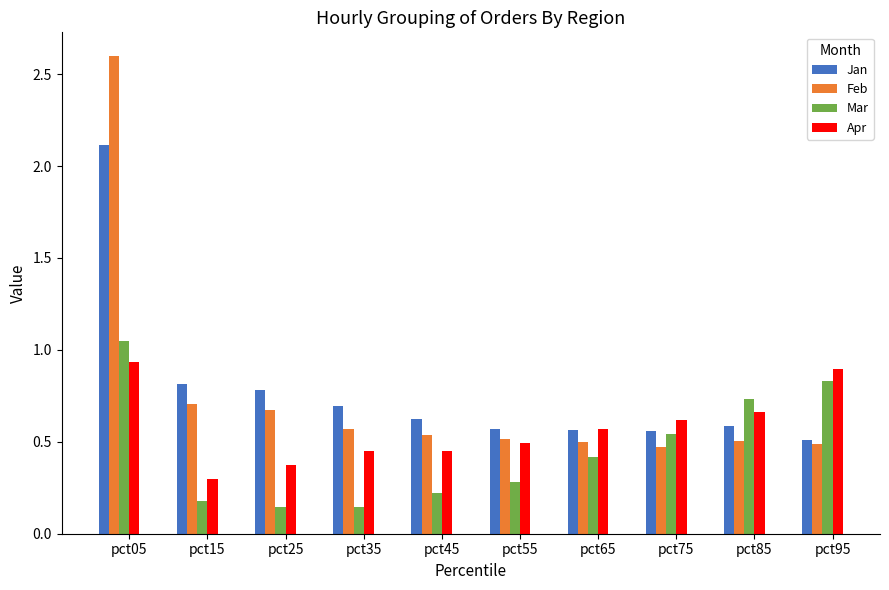

Which category has the highest value in the Feb series?

pct05